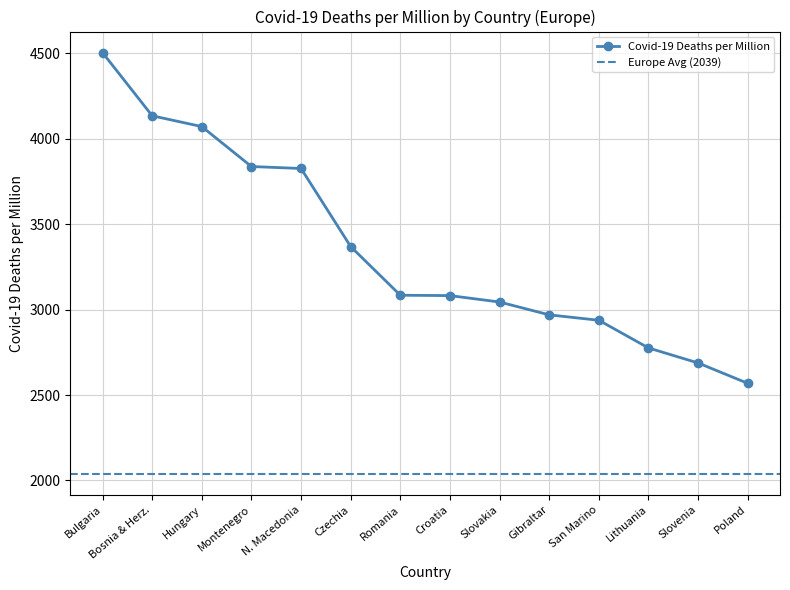

How many lines are shown in the chart?

1